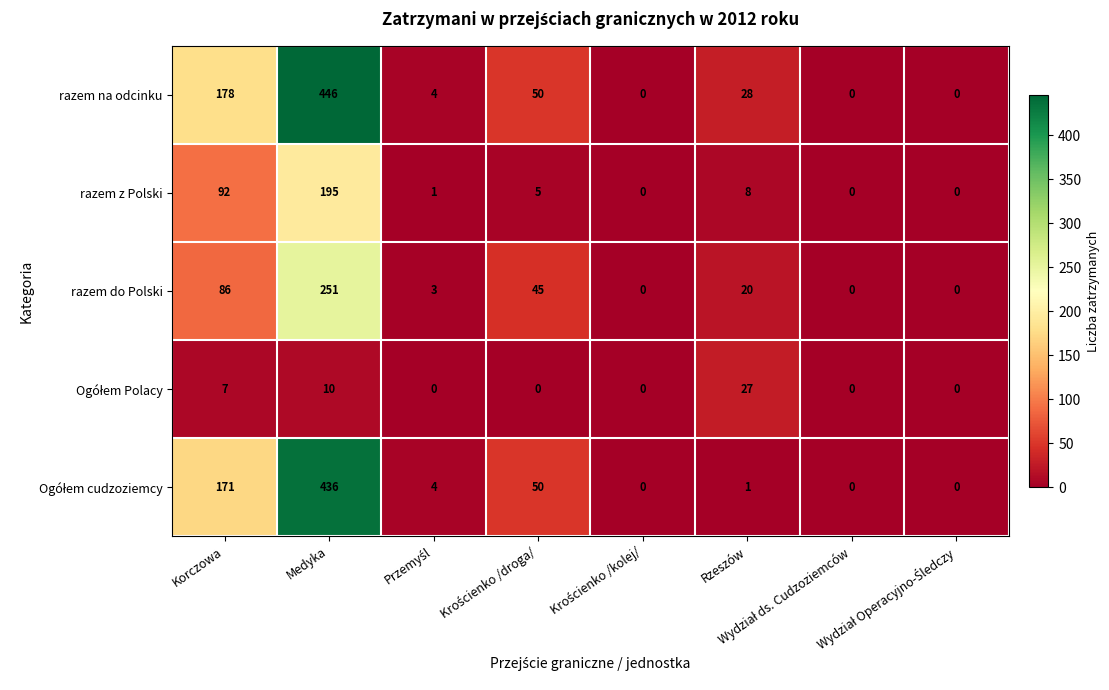

Which series has the largest range (max minus min)?

razem na odcinku